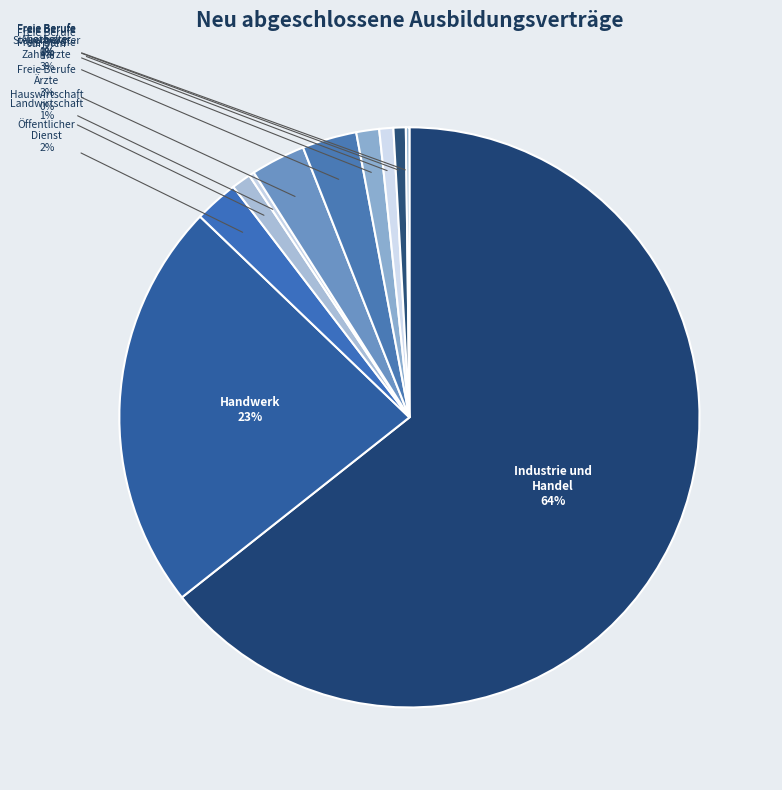

How many slices are in this pie chart?

11